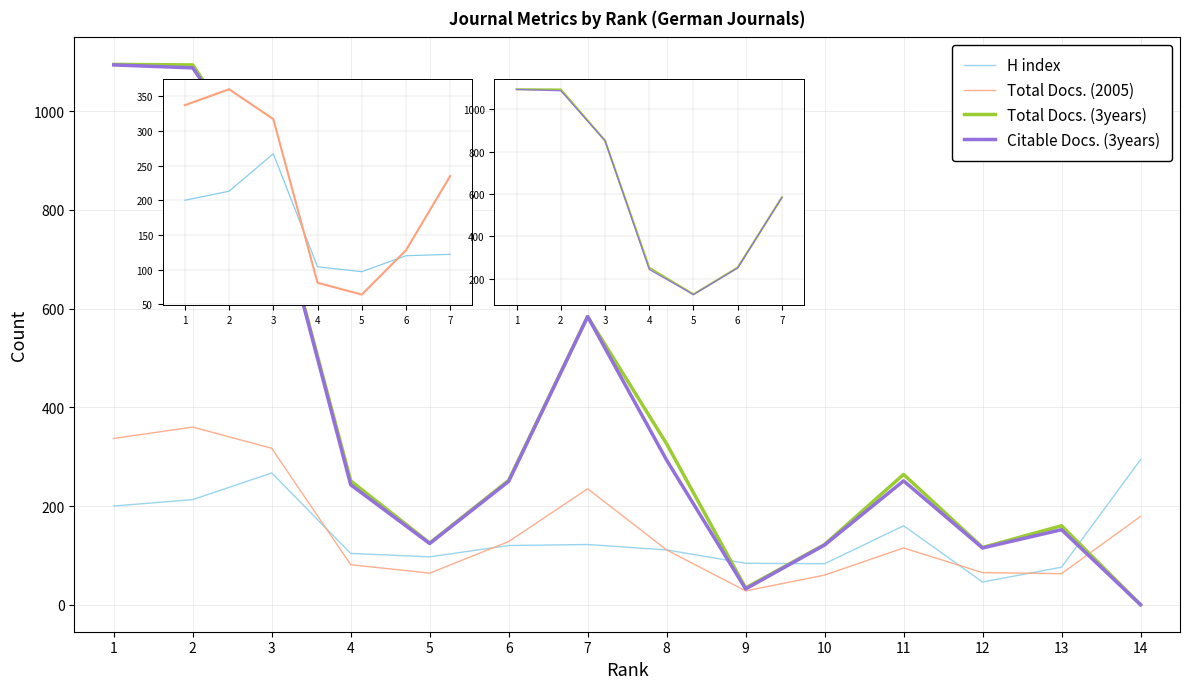

Which series changed the most between 4 and 11?

H index